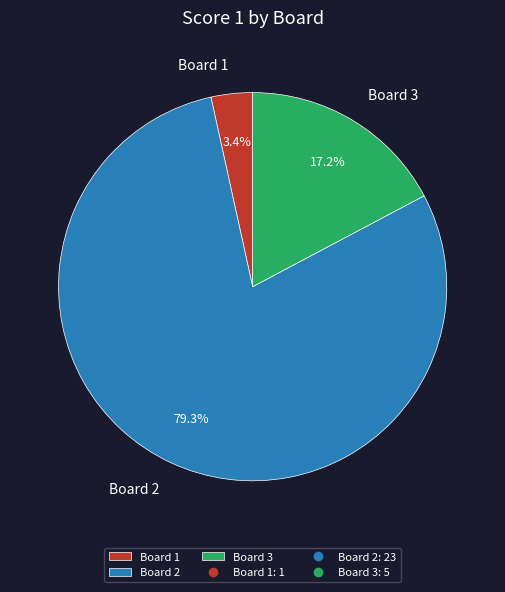

To the nearest percent, what is the average slice percentage?

33%